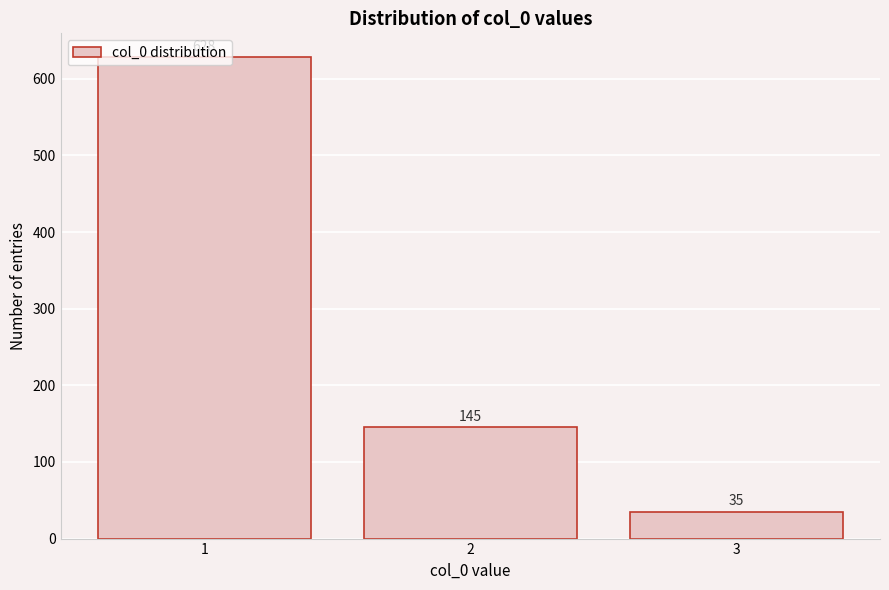

True or false: the data shows 257 at 2.

False